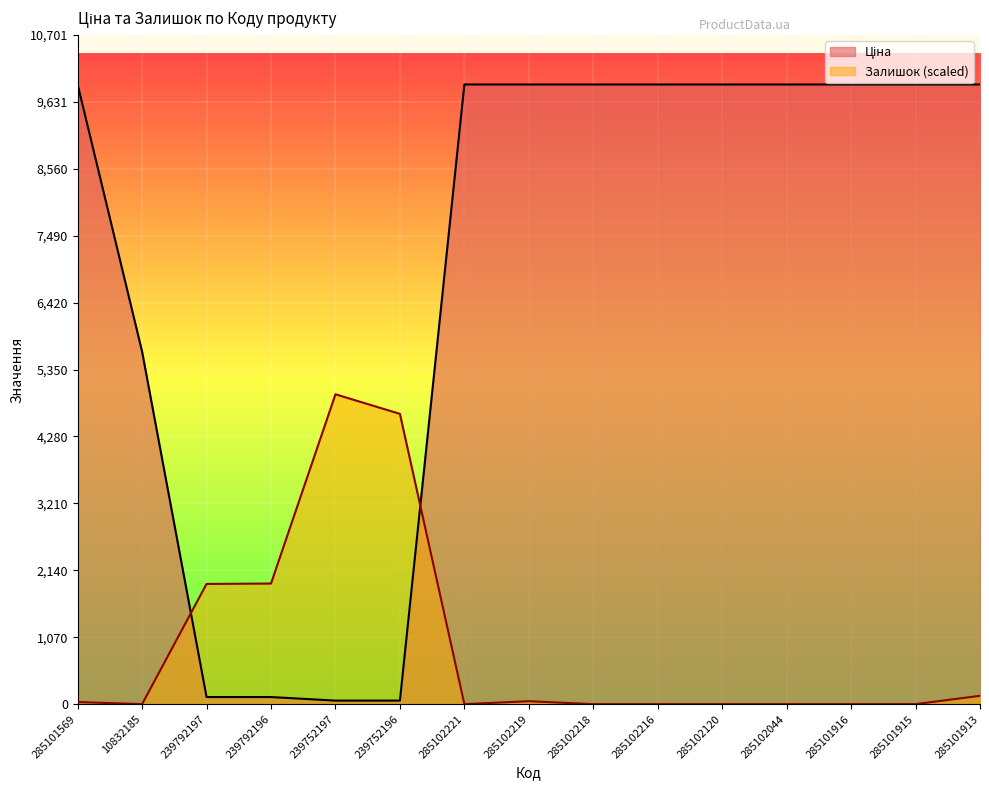

List the labels in order of Залишок value, largest first.

239752197, 239752196, 239792196, 239792197, 285101913, 285102219, 285101569, 10832185, 285102221, 285102218, 285102216, 285102120, 285102044, 285101916, 285101915